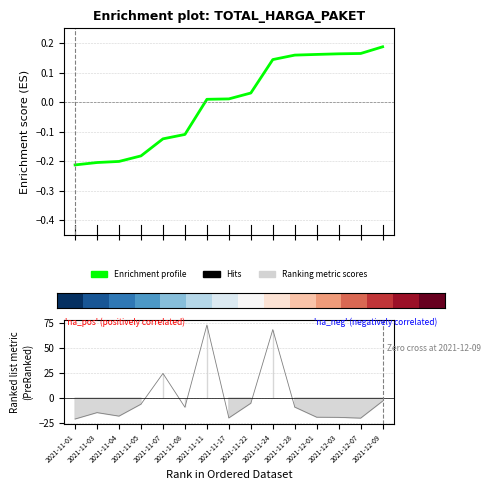

What is the difference between the Ranking metric scores values at 2021-12-09 and 2021-12-03?

16.3